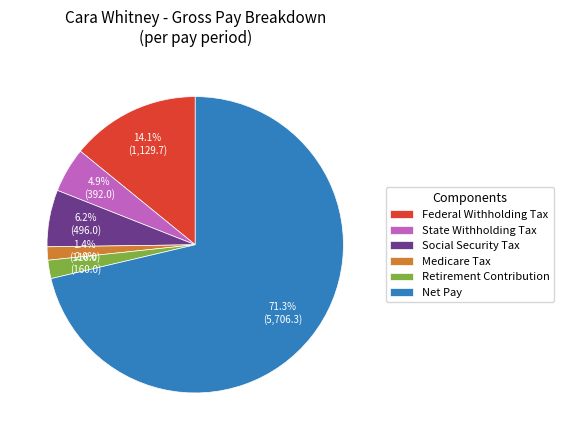

Is there a majority slice in this chart?

Yes